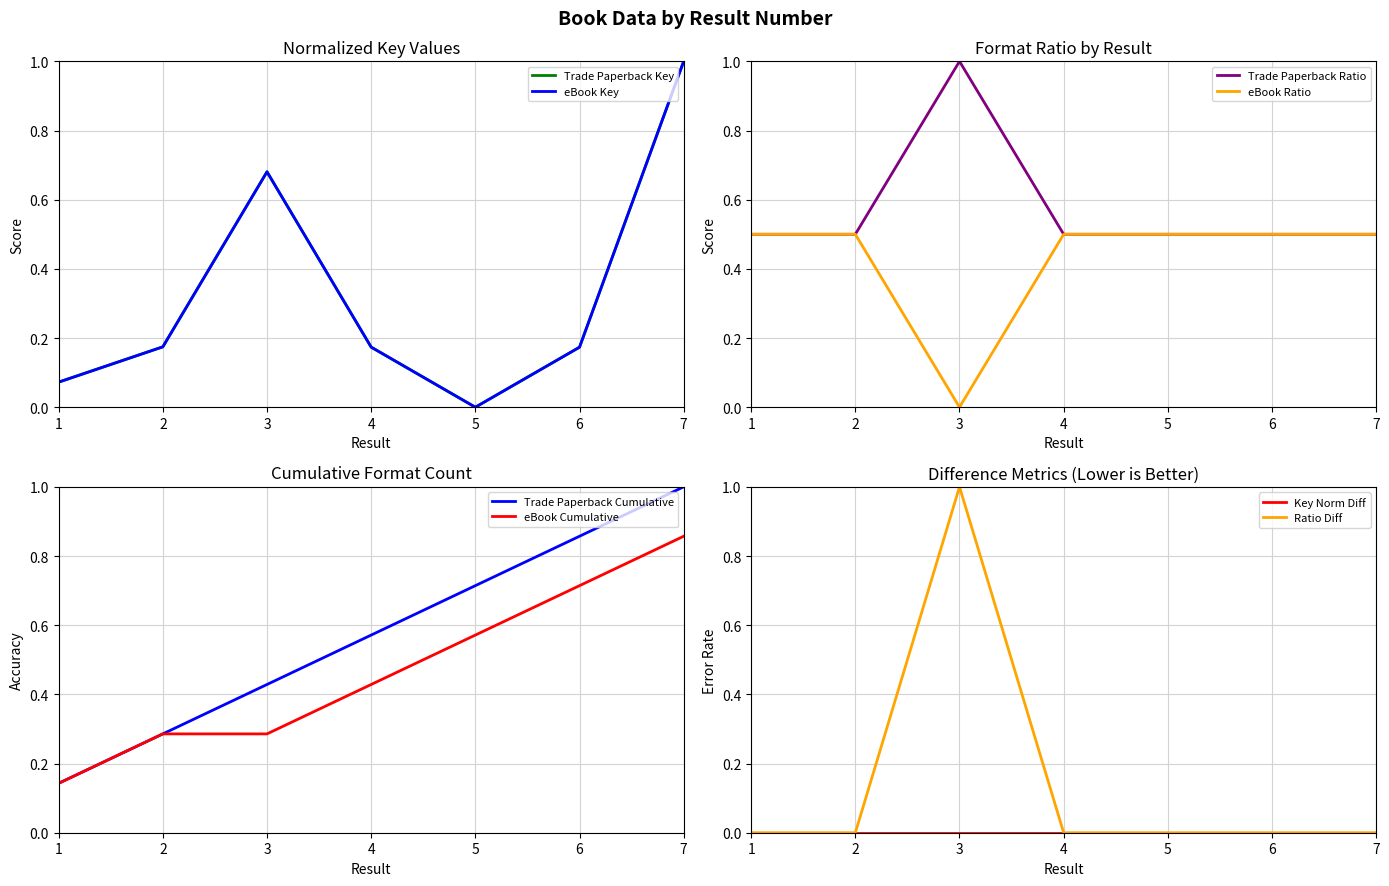

True or false: Trade Paperback and eBook intersect in this chart.

False